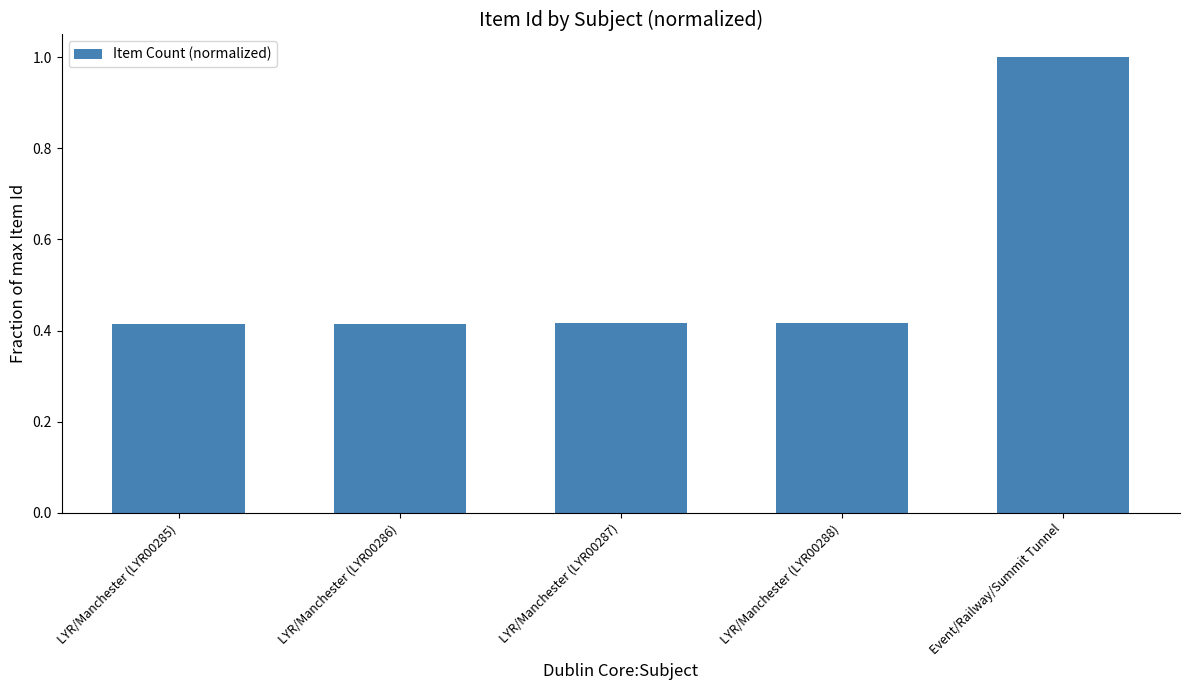

What is the label of the 4th bar from the right?

LYR/Manchester (LYR00286)